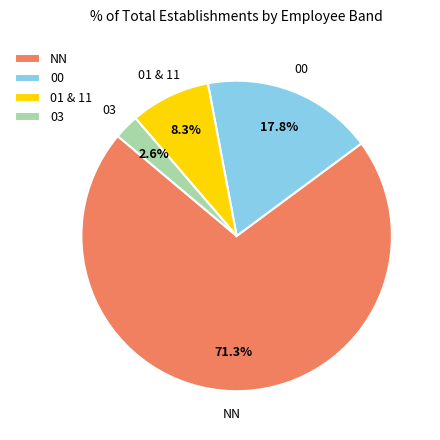

How much of the chart is everything except NN?

28.7%